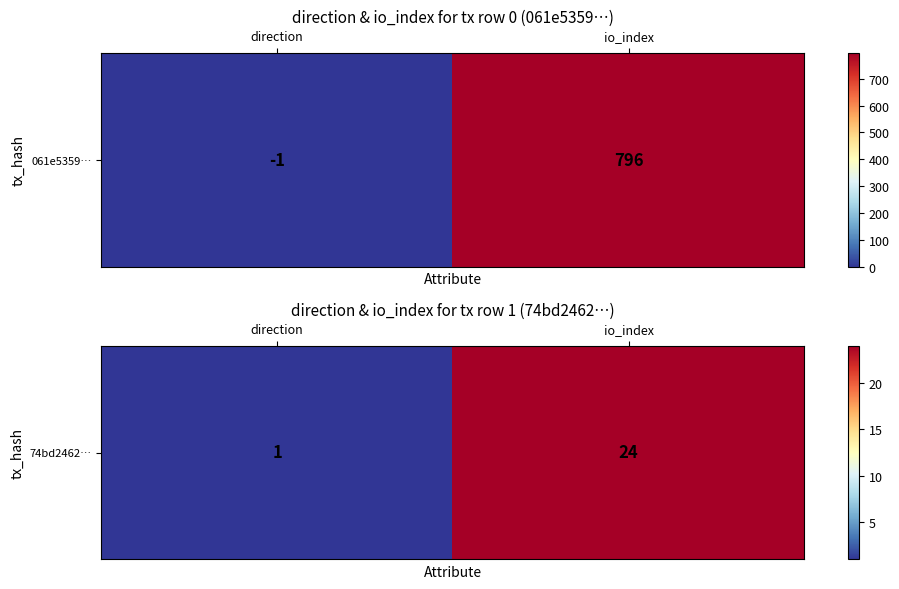

How many values are between 1 and 24?

2